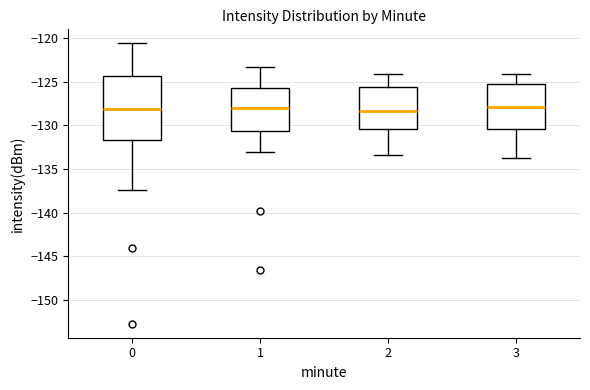

Where does the lower whisker of the box at x = 1 end on the y-axis? The values are not printed on the chart, so give them approximately, as read against the axis.

-133.0